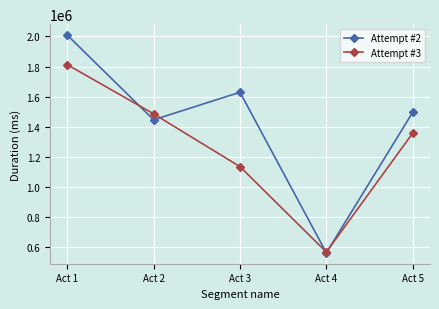

Where is the first local minimum for Attempt #2?

Act 2